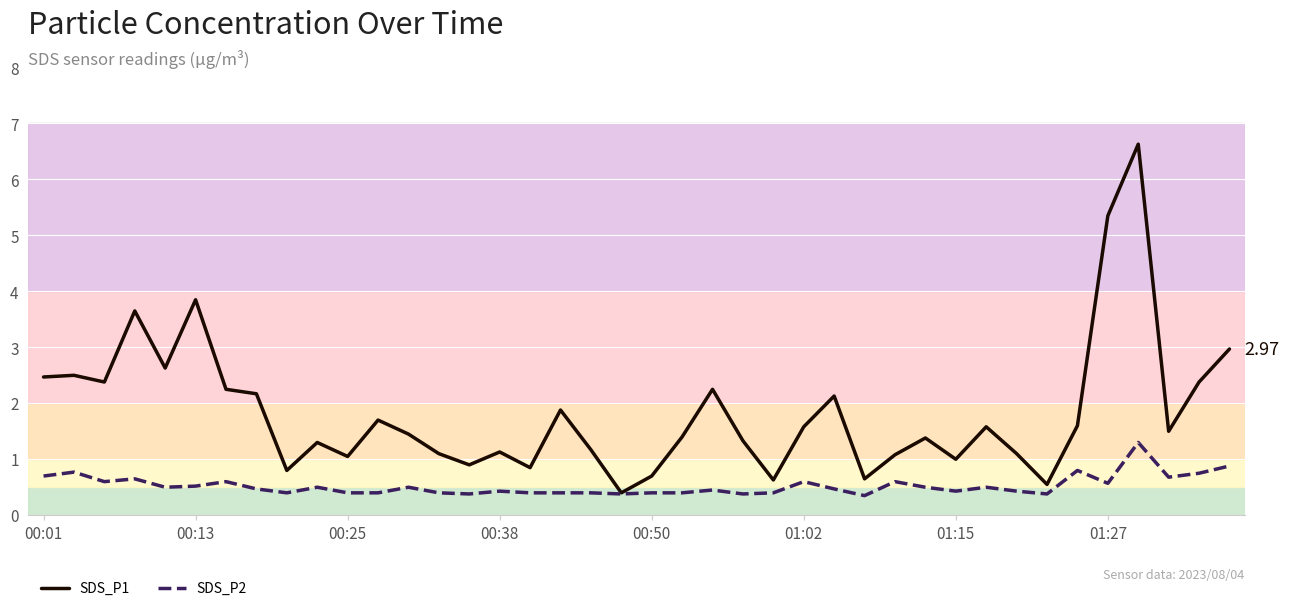

Which series has the largest total across all categories?

SDS_P1